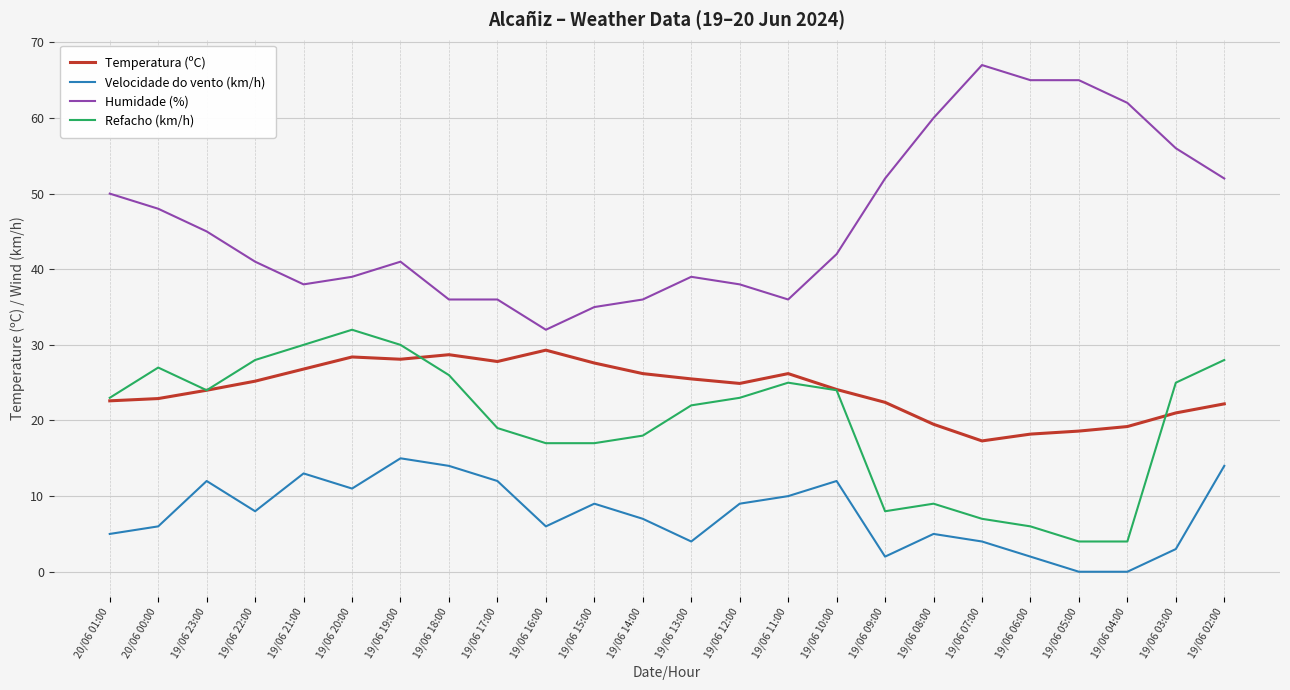

True or false: Humidade (%) and Temperatura (ºC) intersect in this chart.

False